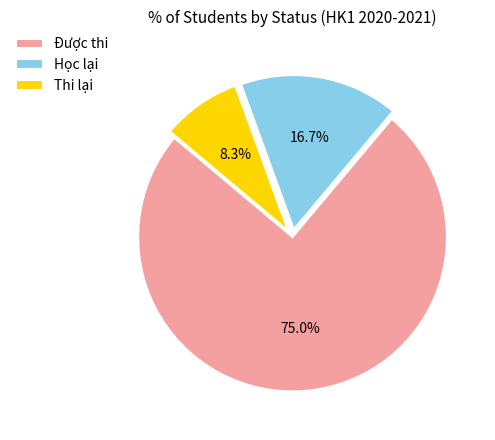

What portion of the pie excludes Thi lại?

91.7%